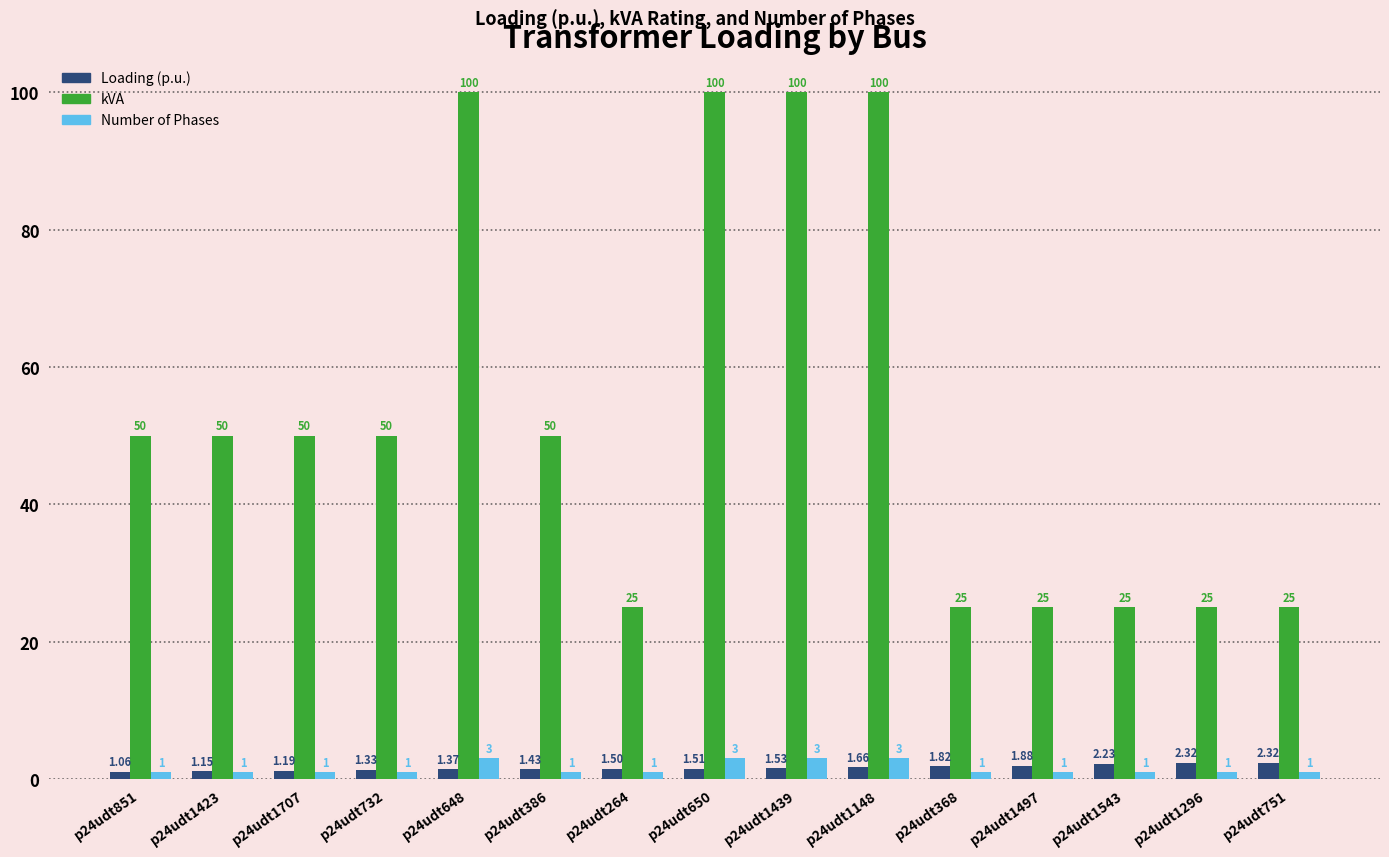

At how many categories does at least one series exceed 86?

4